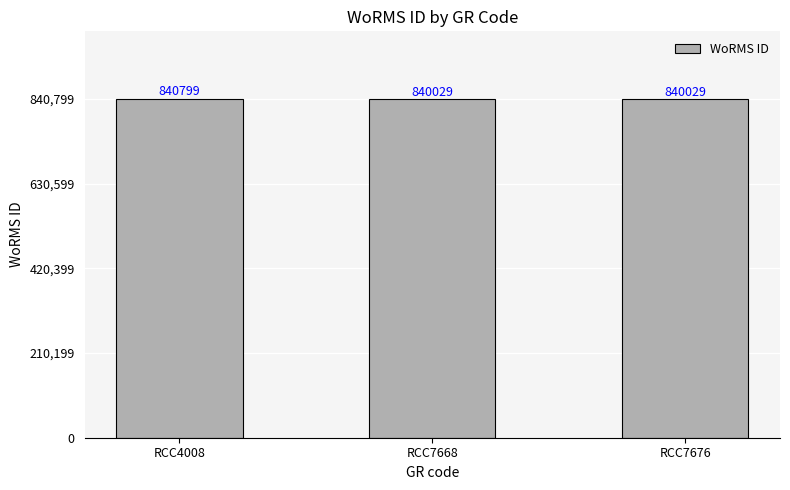

What is the difference between the values at RCC7676 and RCC4008?

770